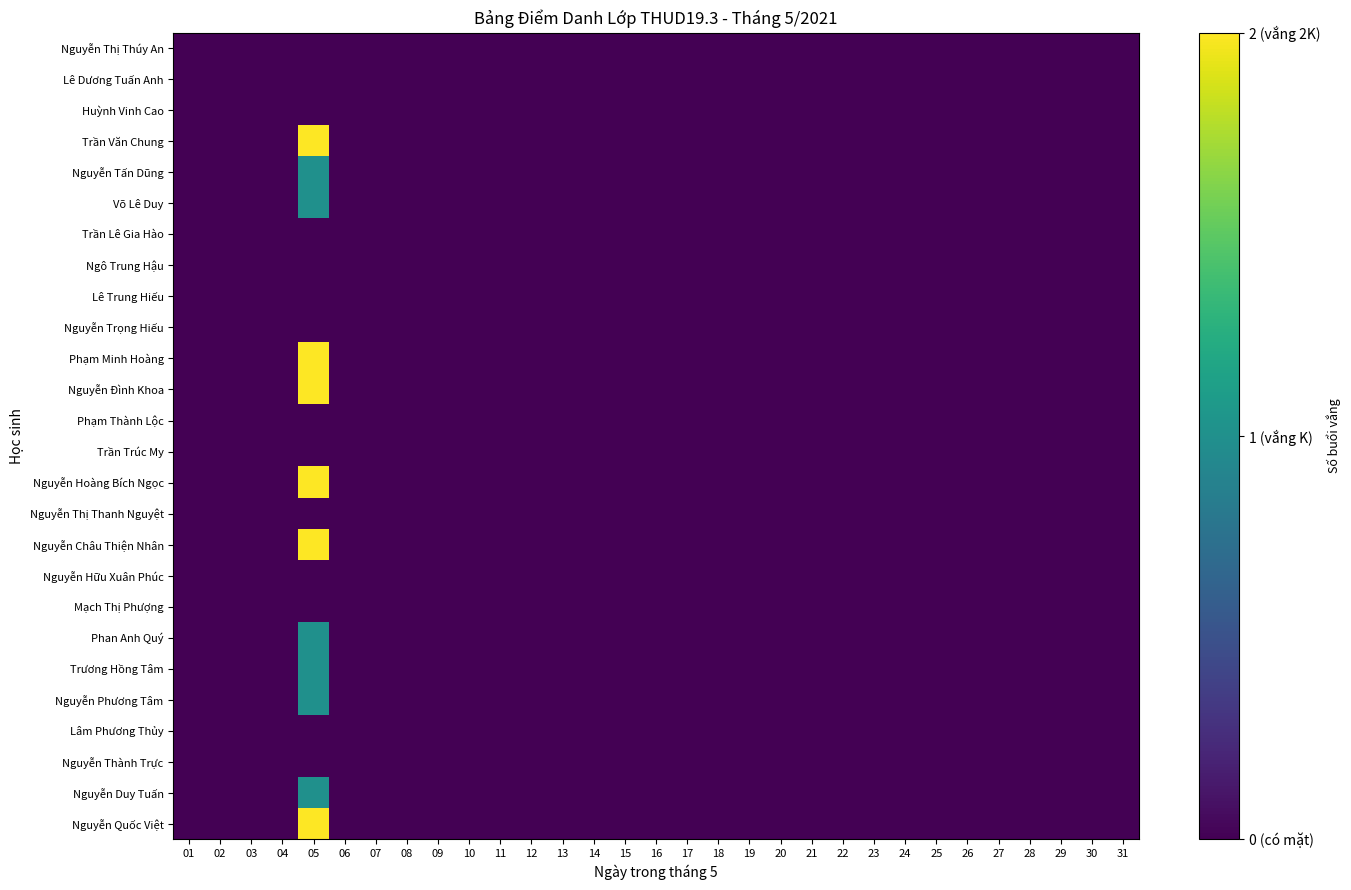

At which category is the sum across all series the highest?

05